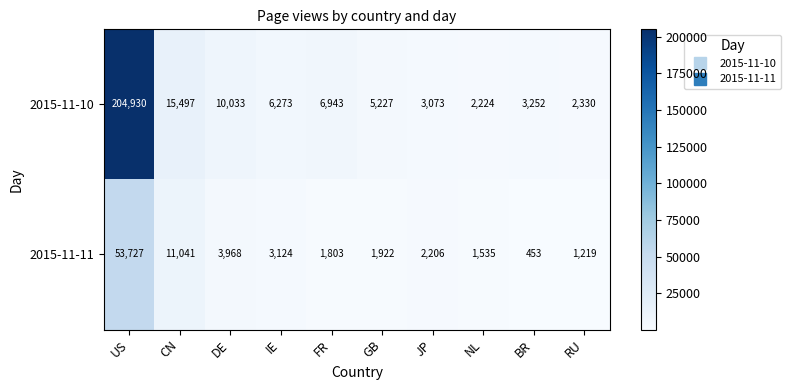

True or false: 2015-11-10 has a value of 4727 at CN.

False